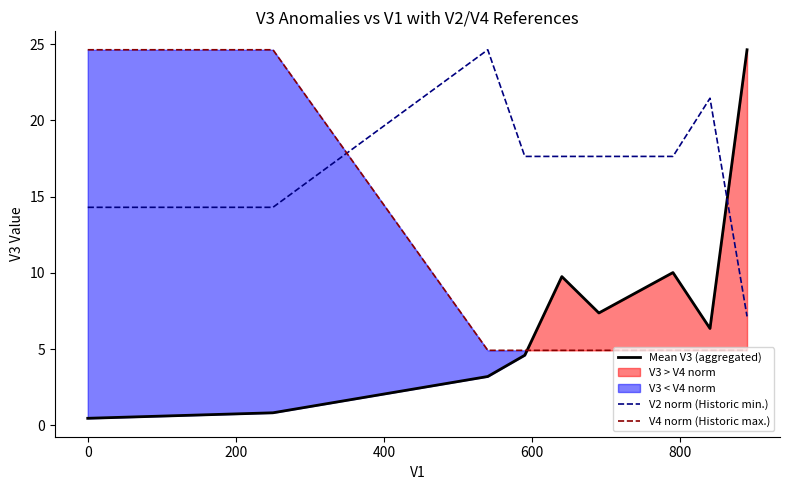

What is the average value of the V2 norm (Historic min.) series?

16.9